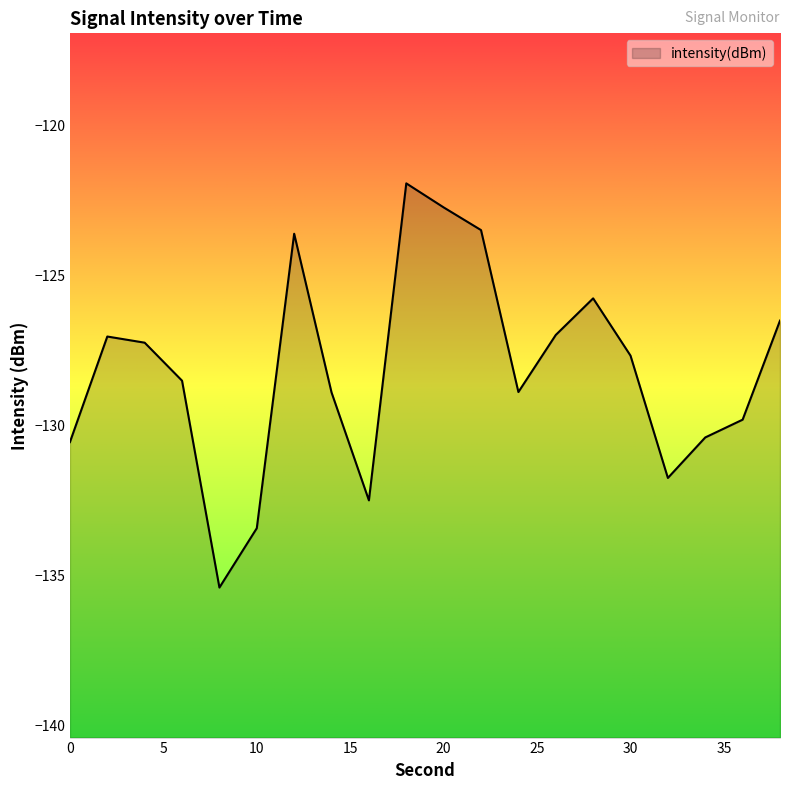

What is the sum of the values at 4 and 20?

-249.9